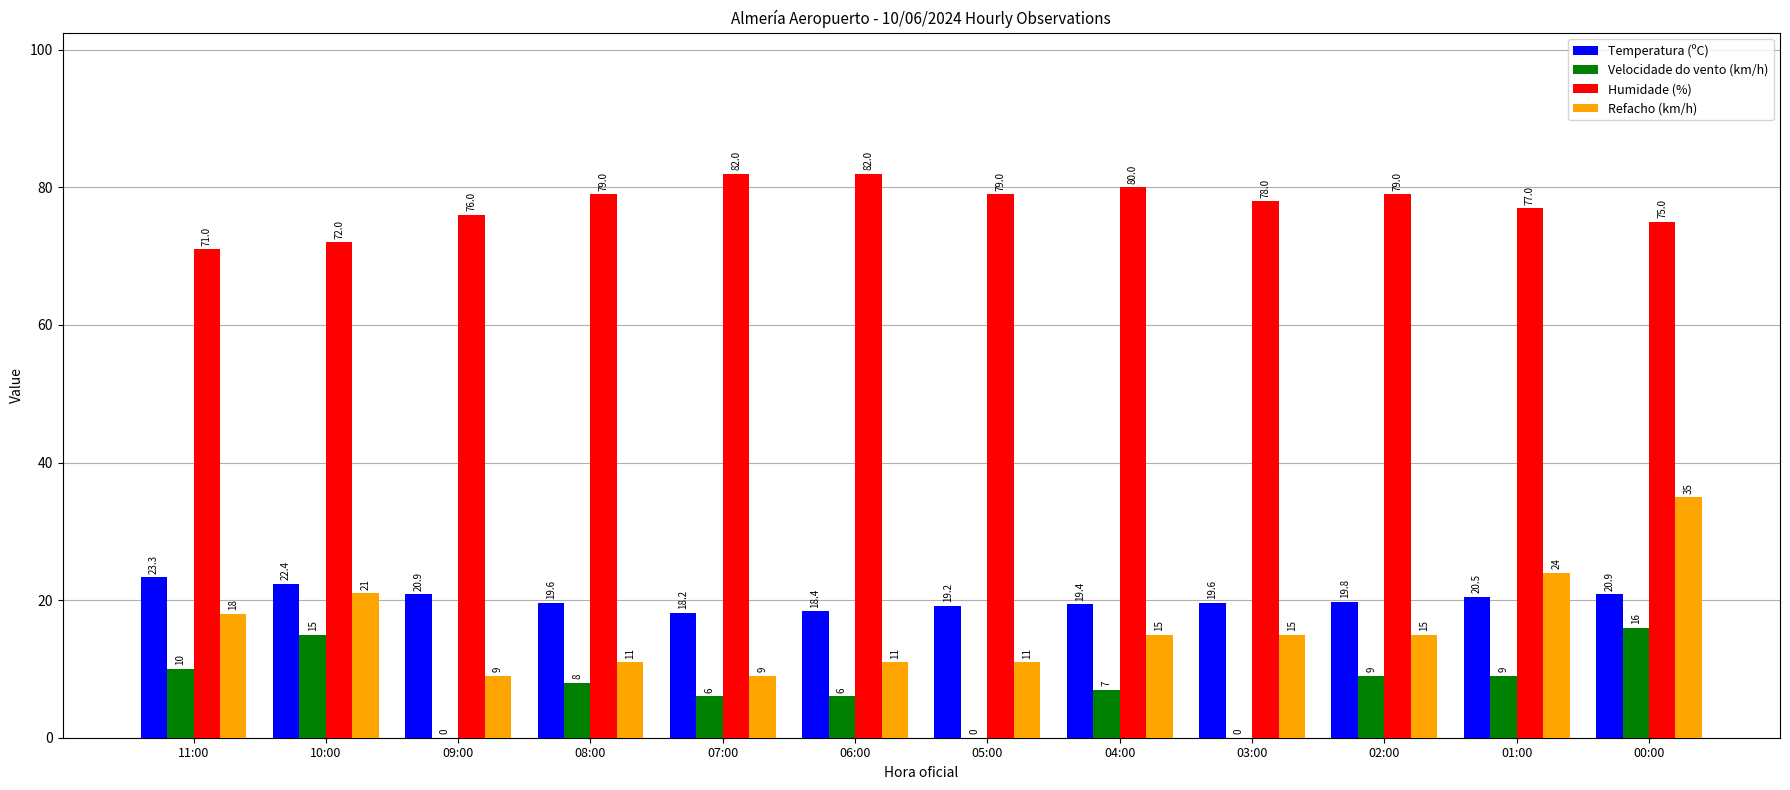

Which series has the largest total across all categories?

Humidade (%)